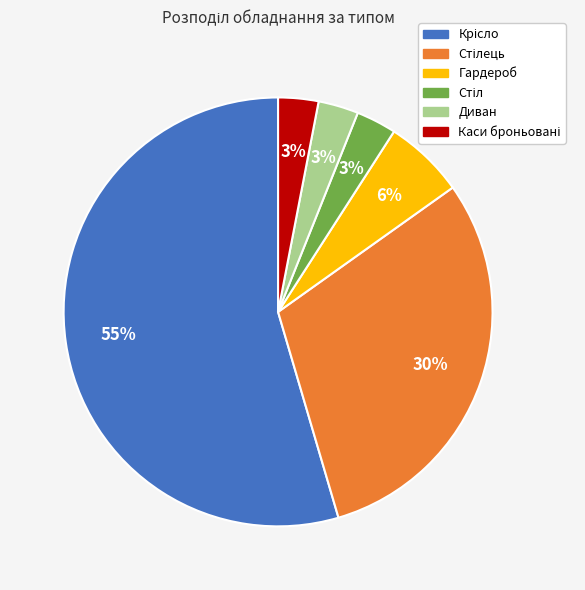

Is there a majority slice in this chart?

Yes